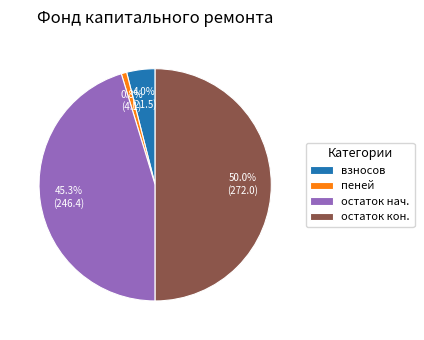

Count the number of slices in the pie.

4